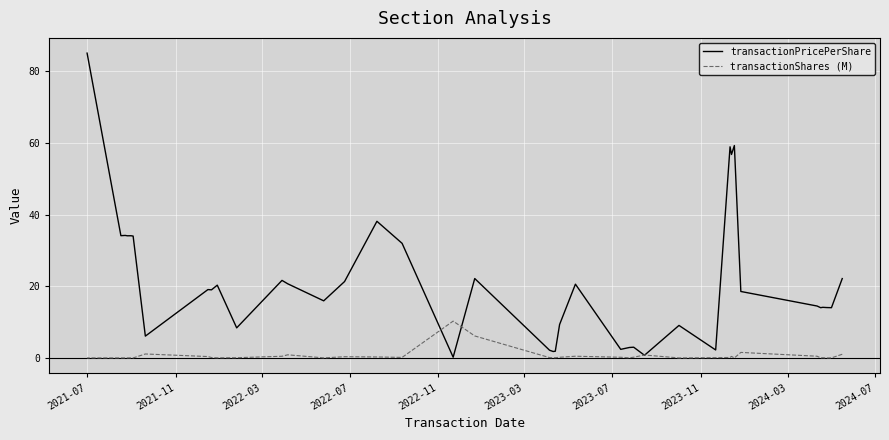

Which series has the widest spread of values?

transactionPricePerShare